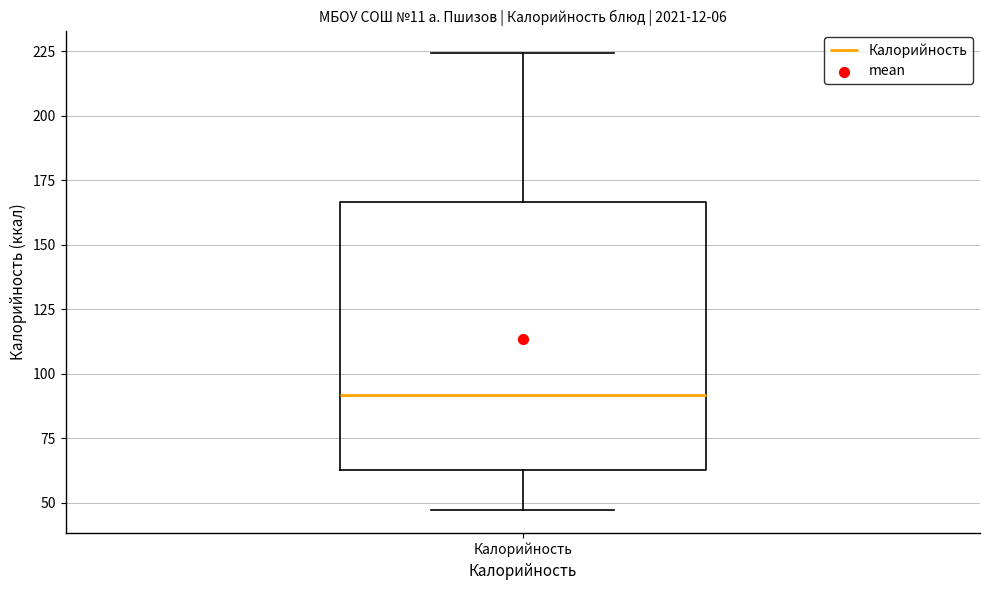

Transcribe this box plot: give where the median line is, the range the box spans, and where the two whiskers end, as read against the y-axis. The values are not printed on the chart, so give them approximately, as read against the axis.

median 90, box 65 to 165, whiskers 45 to 225